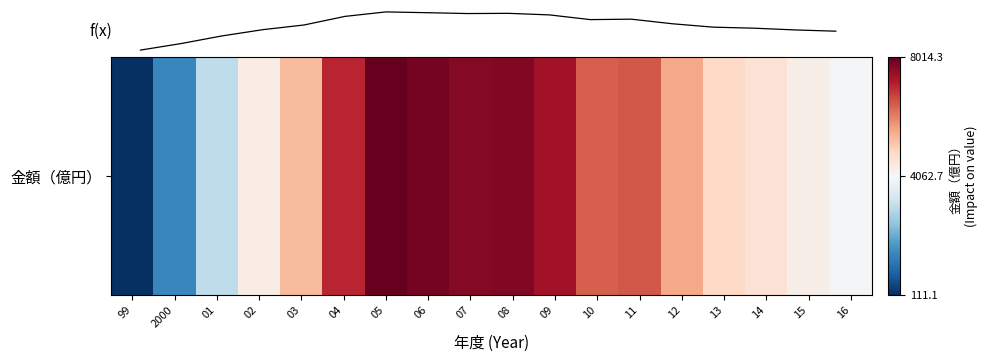

Does the chart display data point markers on the line(s)?

No